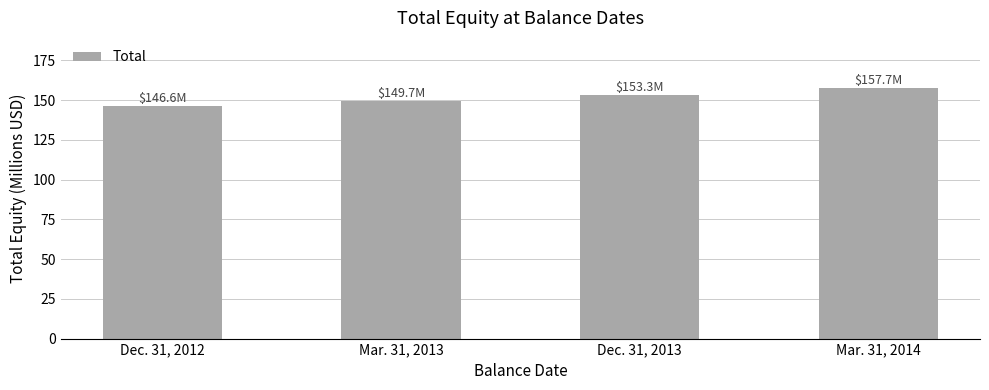

The chart shows a value of 153.3 at Dec. 31, 2013. True or false?

True